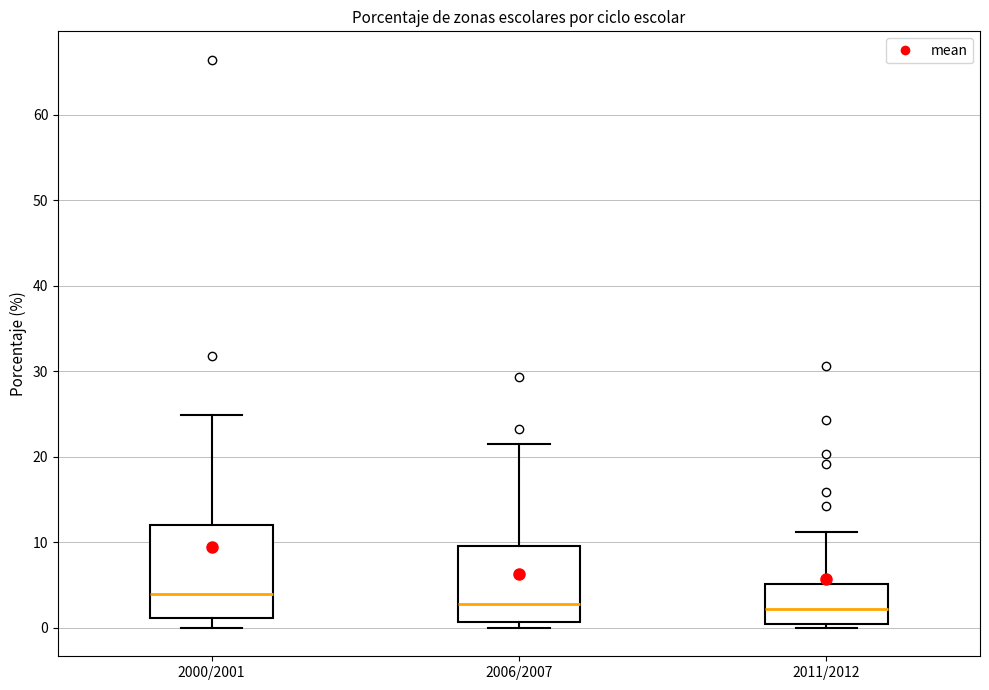

Comparing the boxes themselves (not the whiskers), which one is the tallest?

2000/2001